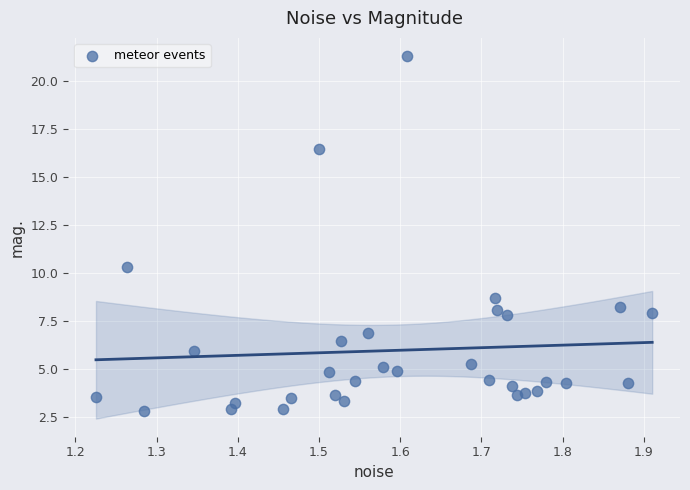

What Y value in the scatter plot is closest to 12?

10.3